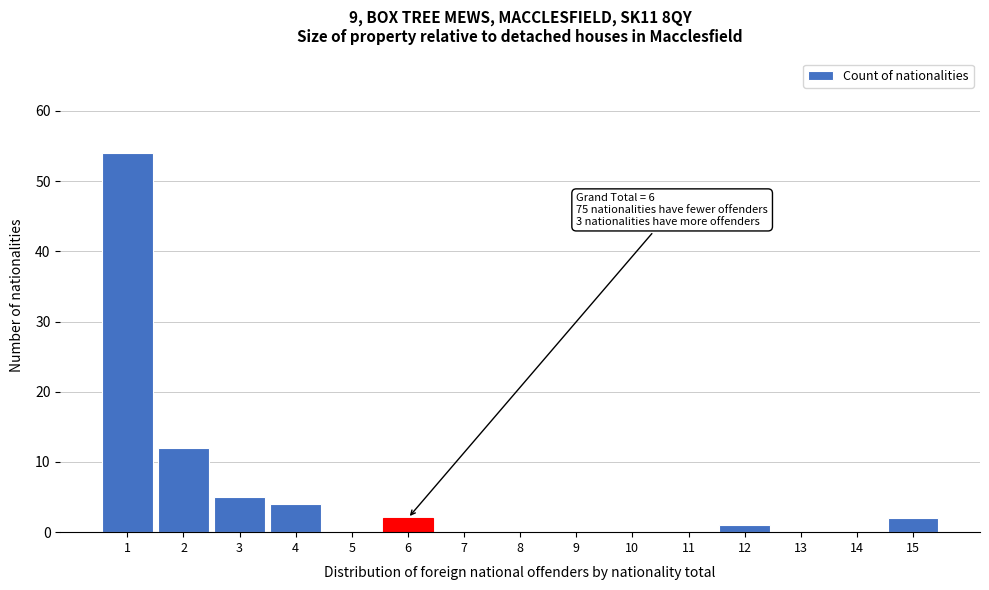

Reading left to right, transcribe all the data shown in this chart.

1=54	2=12	3=5	4=4	5=0	6=2	7=0	8=0	9=0	10=0	11=0	12=1	13=0	14=0	15=2